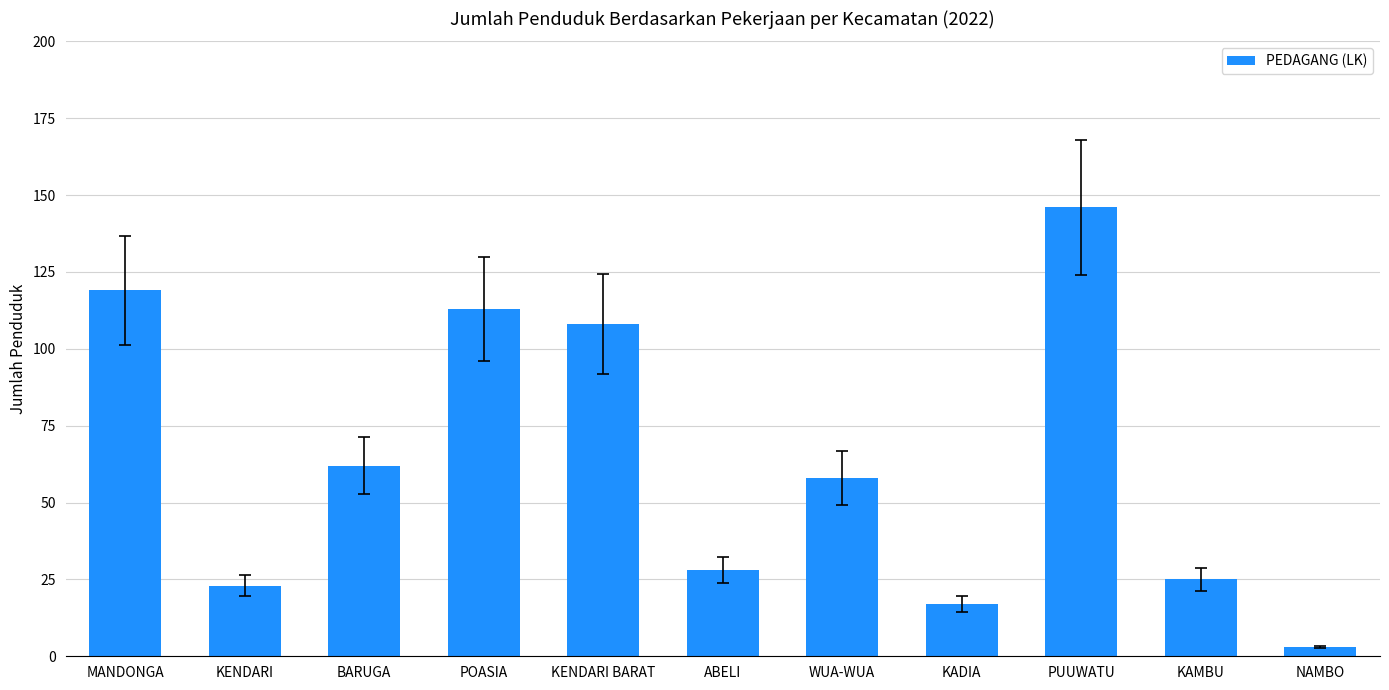

What is the difference between the values at KENDARI BARAT and KADIA?

91